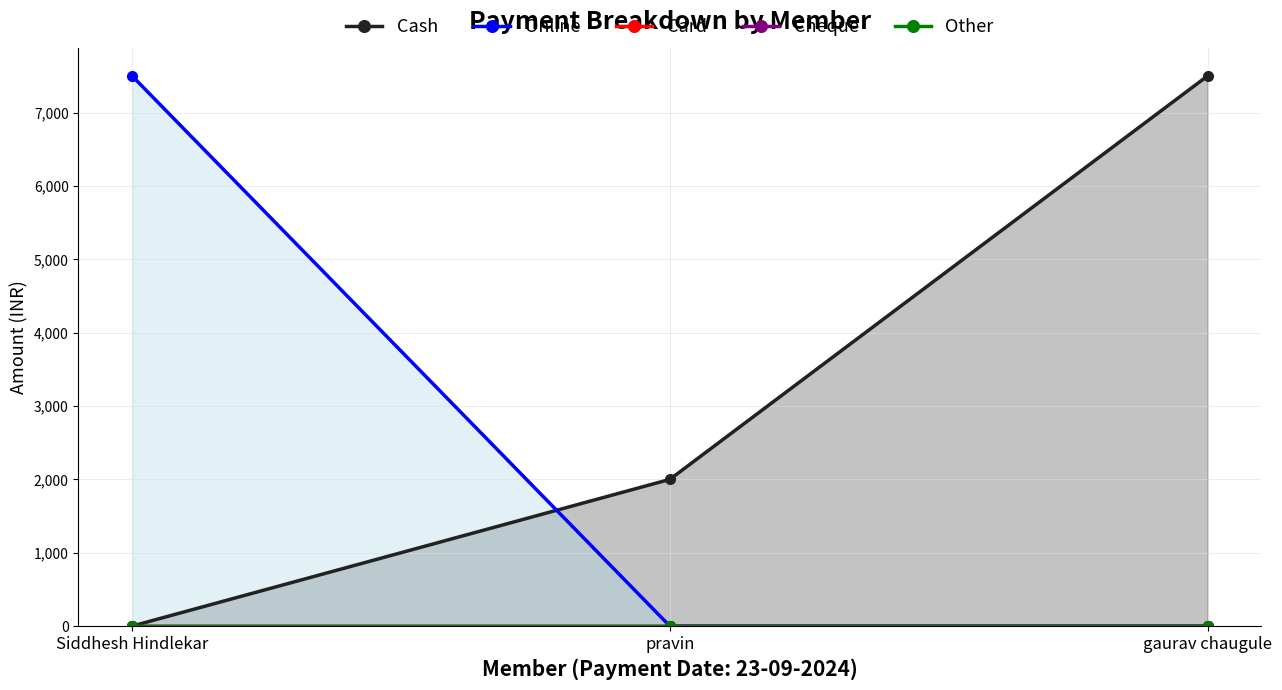

What is the difference between the highest and lowest values at pravin?

2000